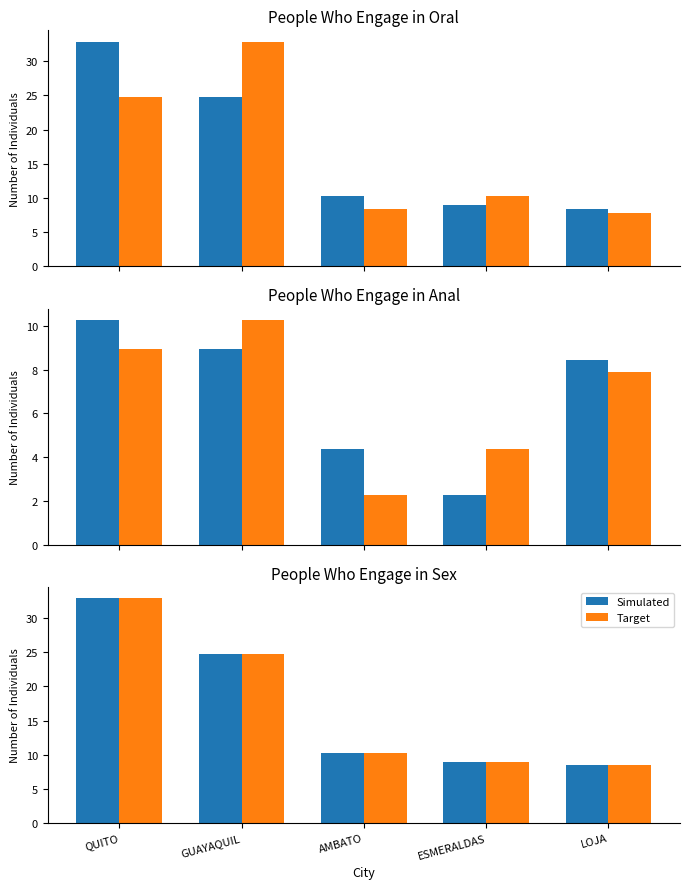

The Target series shows 3.5 at LOJA. True or false?

False